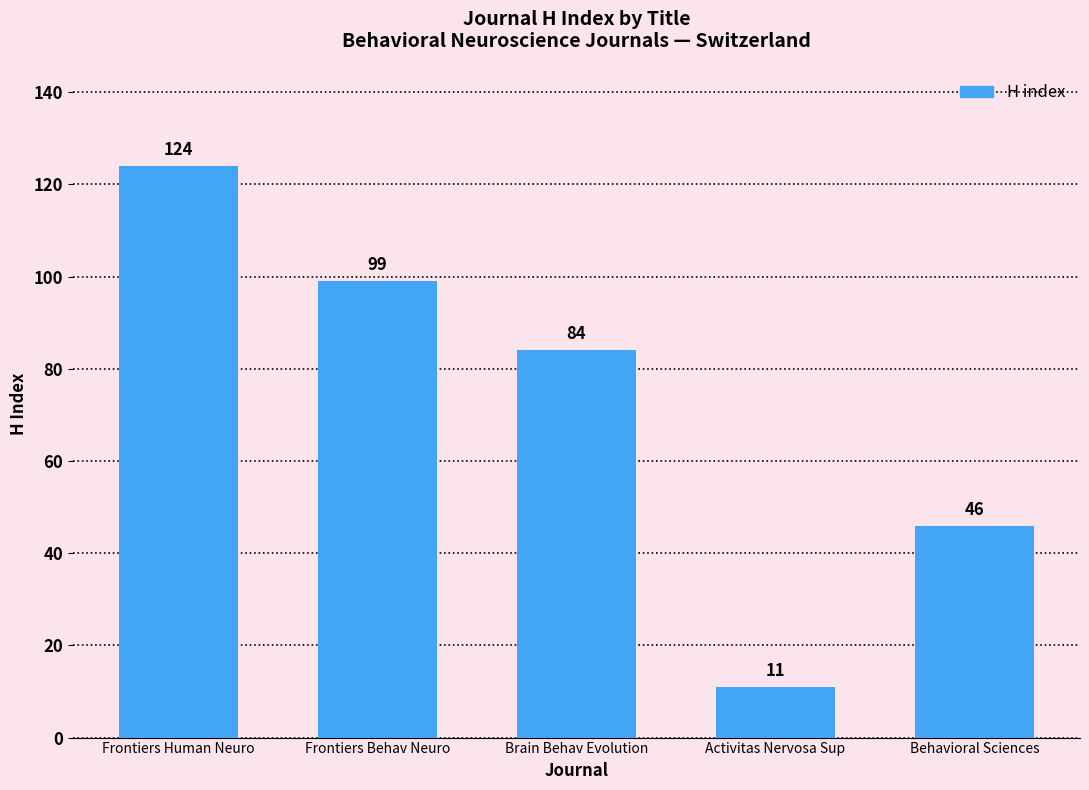

What is the smallest value displayed?

11